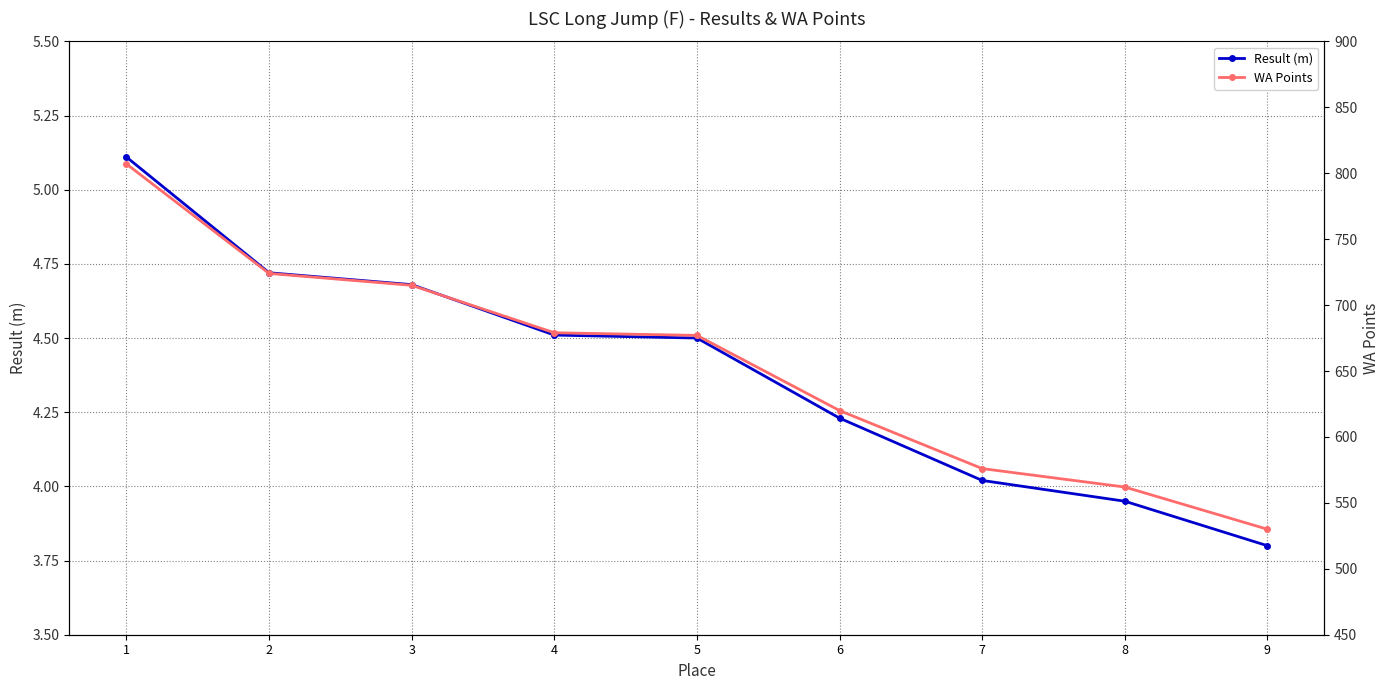

Which series has the largest total across all categories?

WA Points